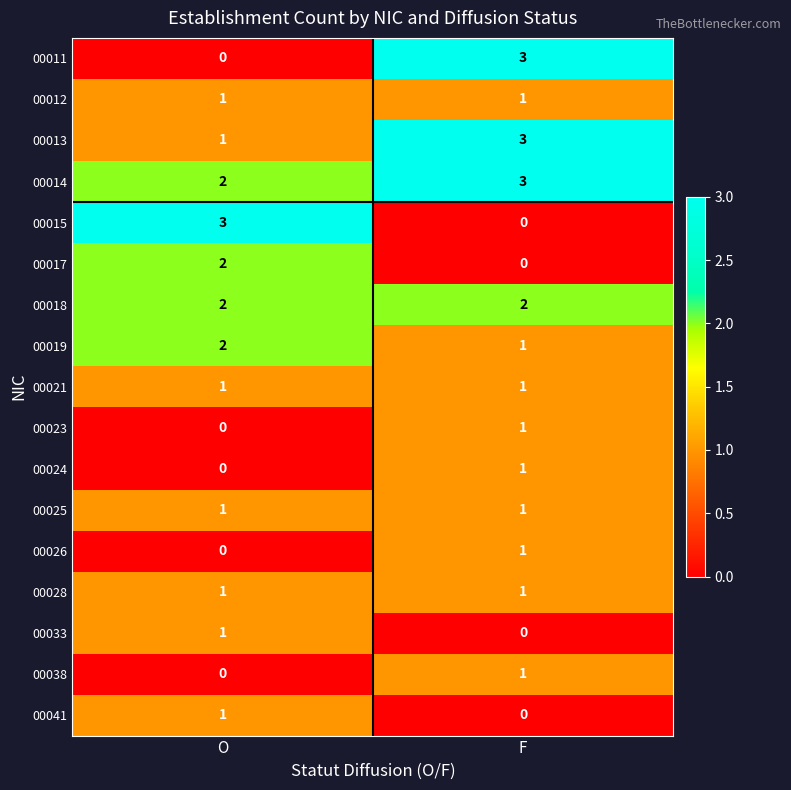

The value of 00021 at O is 0. True or false?

False